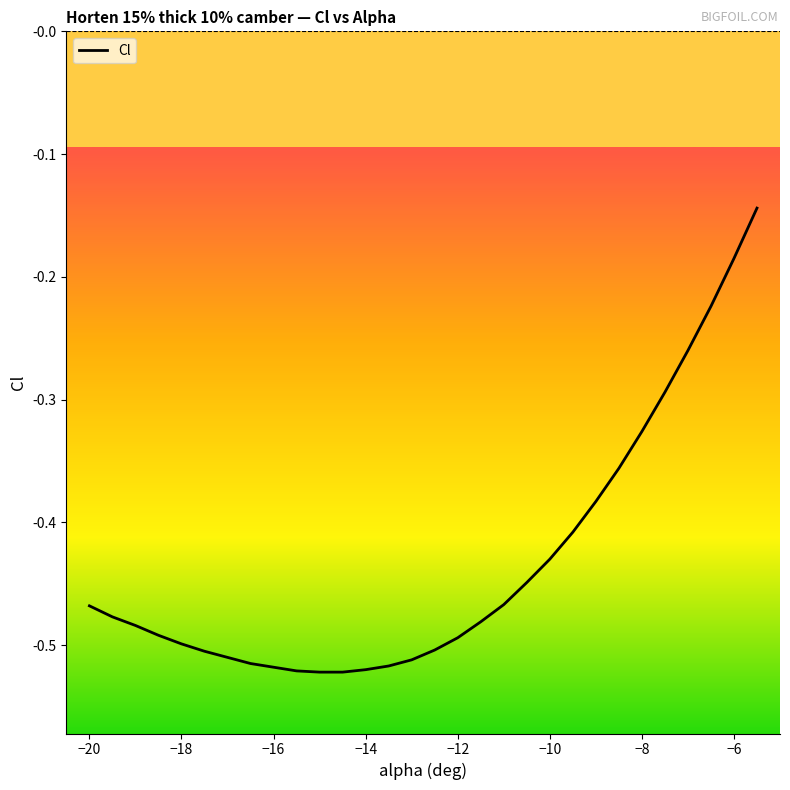

How many lines are shown in the chart?

1